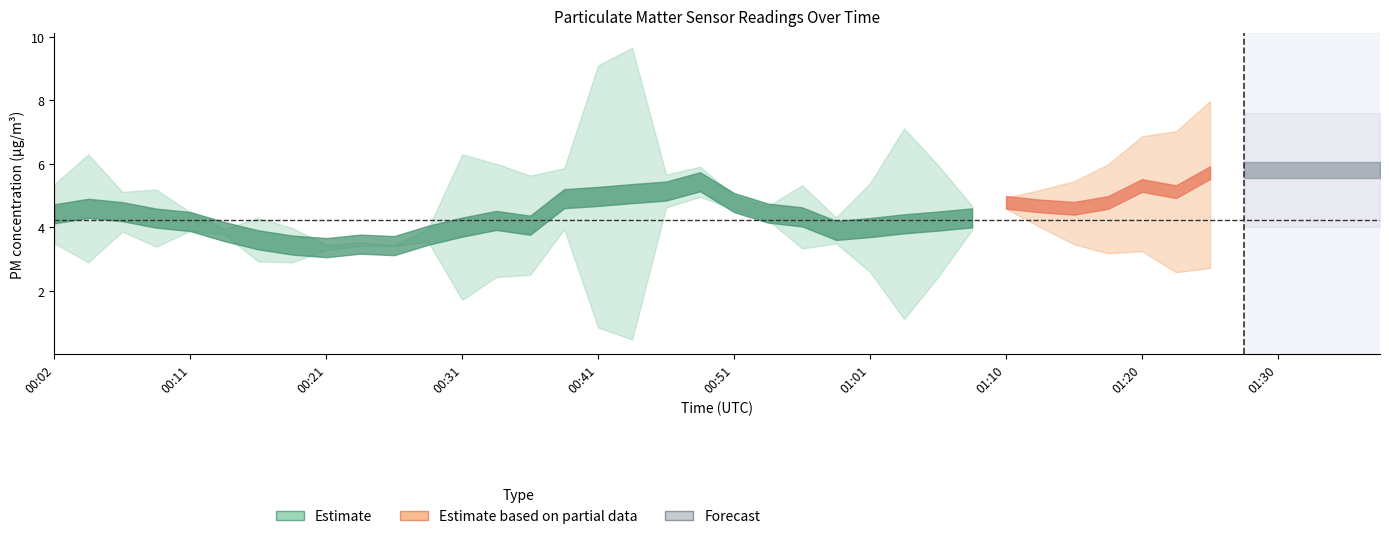

How many lines are shown in the chart?

2